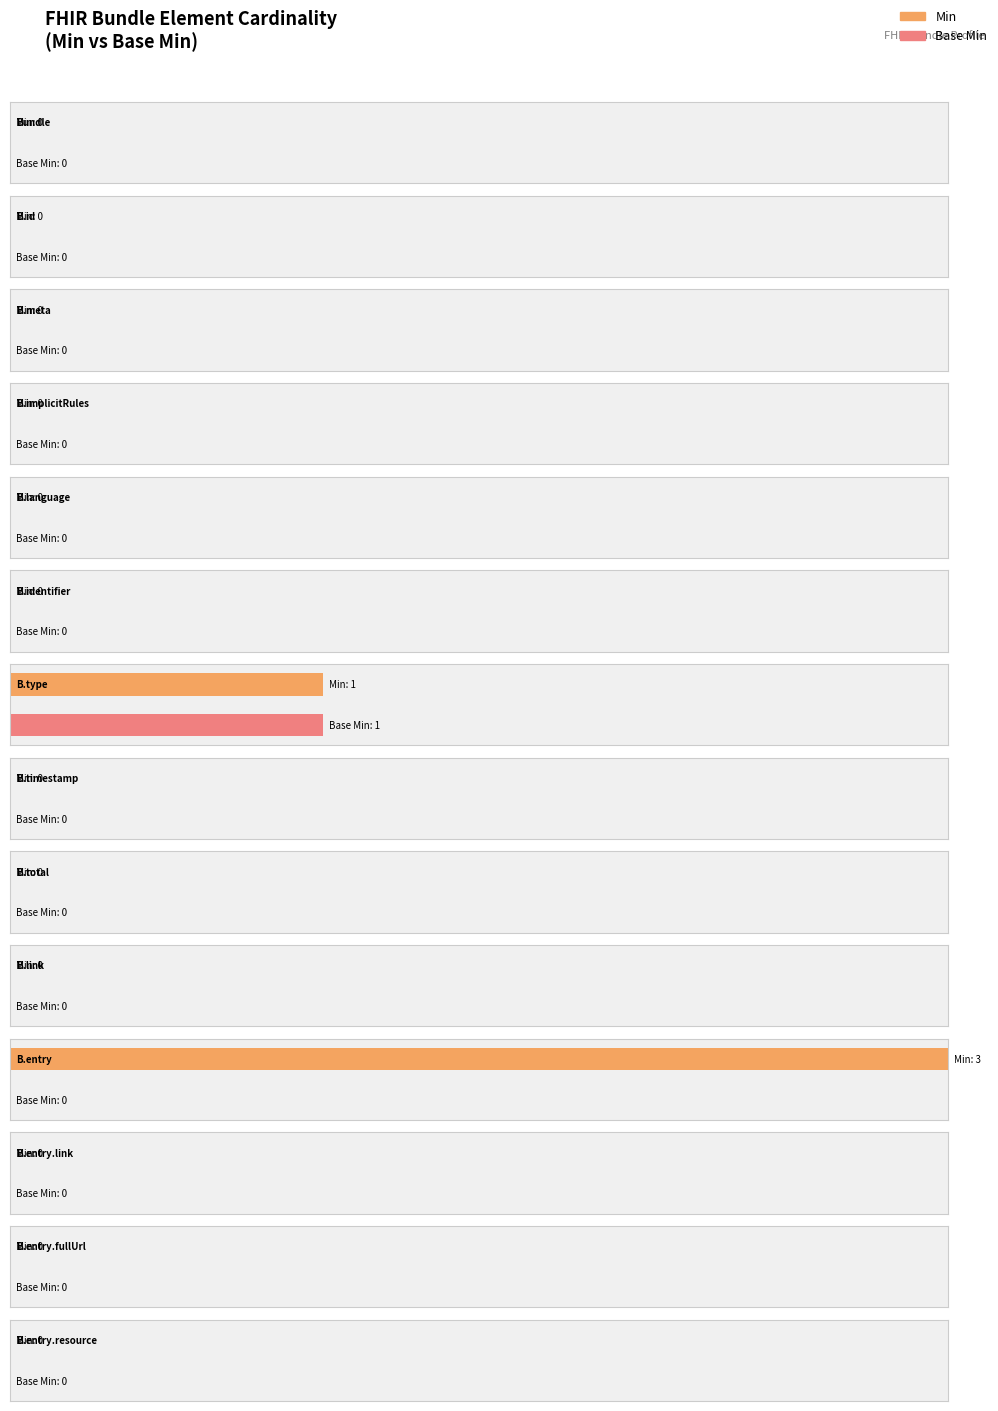

Which series has the largest range (max minus min)?

min_values